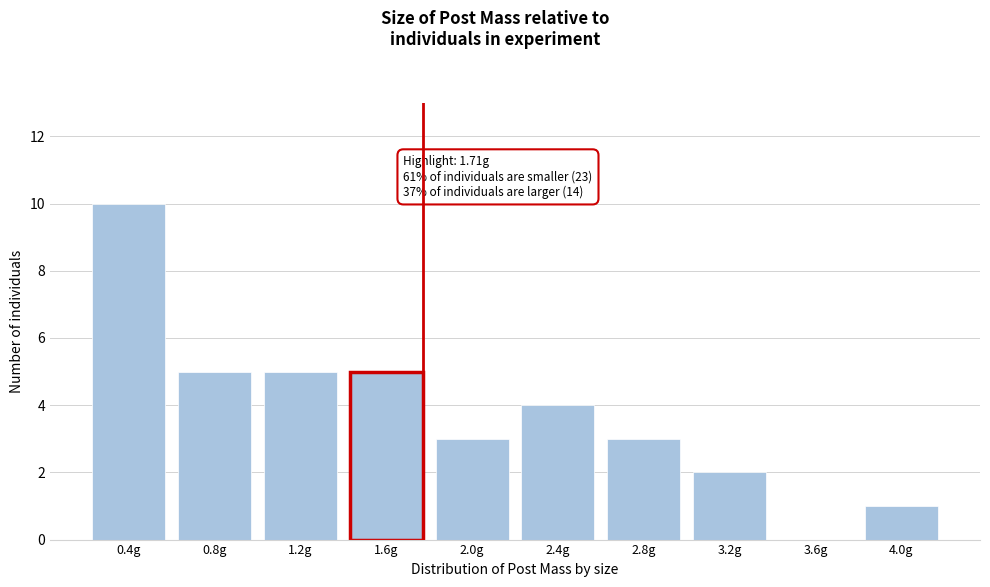

Reading left to right, what are all the values shown in this chart?

0.4g=10	0.8g=5	1.2g=5	1.6g=5	2.0g=3	2.4g=4	2.8g=3	3.2g=2	3.6g=0	4.0g=1